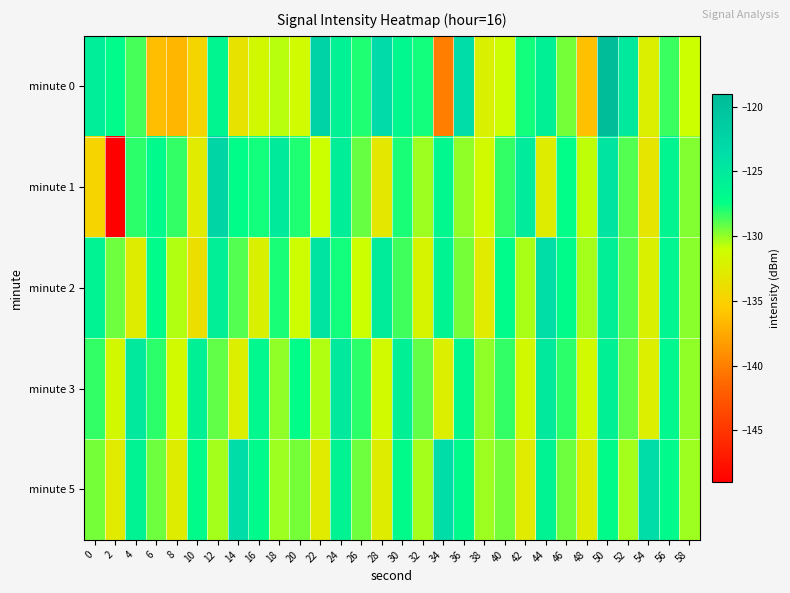

Rank the series at 12 from lowest to highest value.

minute 5, minute 3, minute 0, minute 2, minute 1